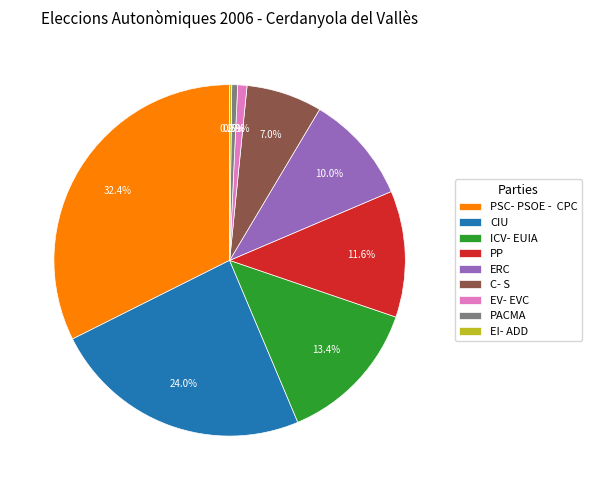

Does C- S represent more than half of the total?

No